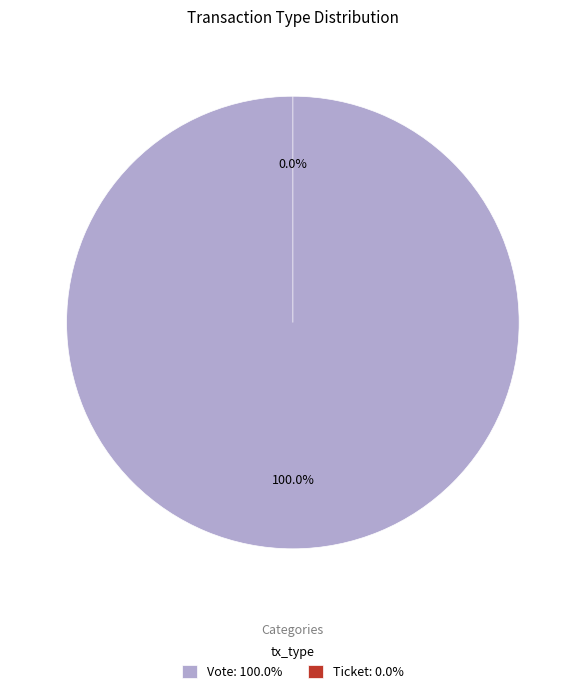

Count the number of slices in the pie.

2